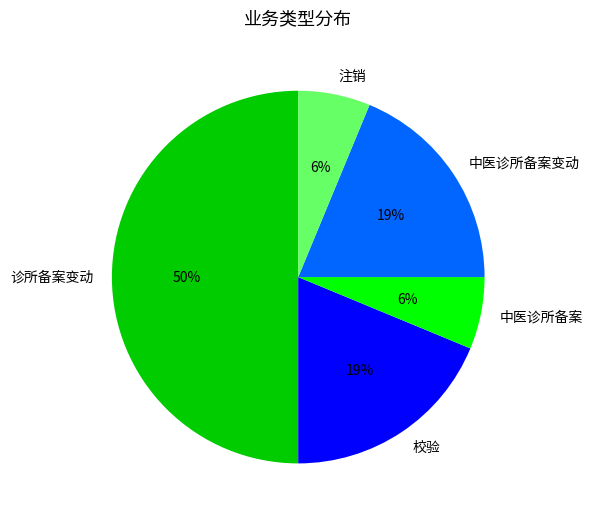

Do 中医诊所备案 and 中医诊所备案变动 together represent more than half of the pie?

No